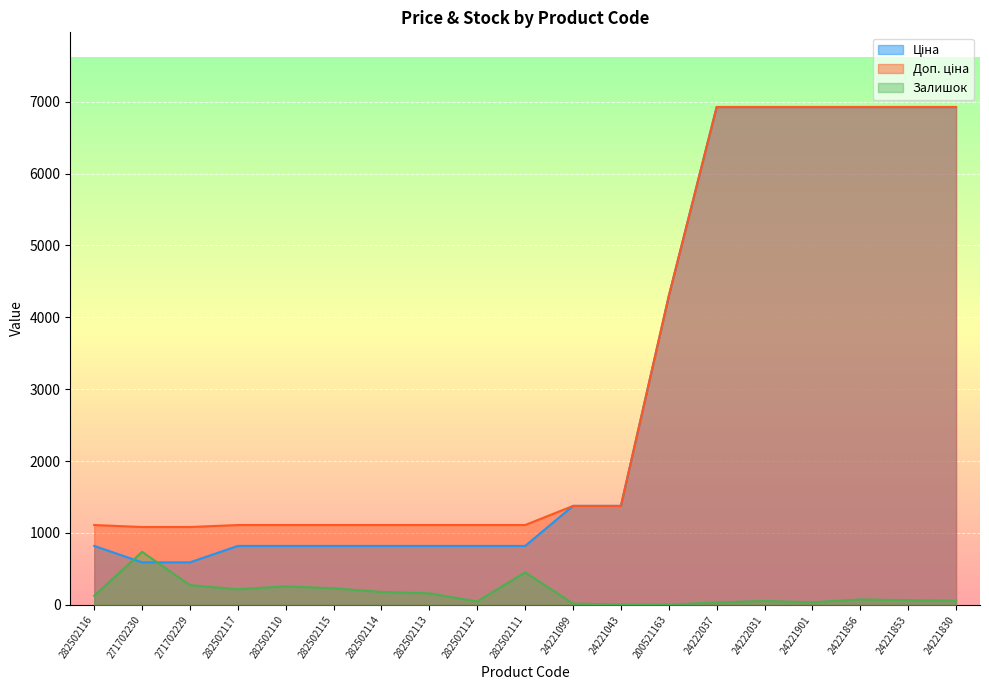

True or false: Доп. ціна and Залишок intersect in this chart.

False